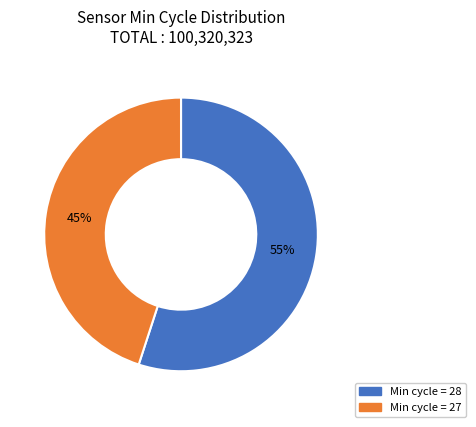

Is there any slice that represents more than half of the pie?

Yes